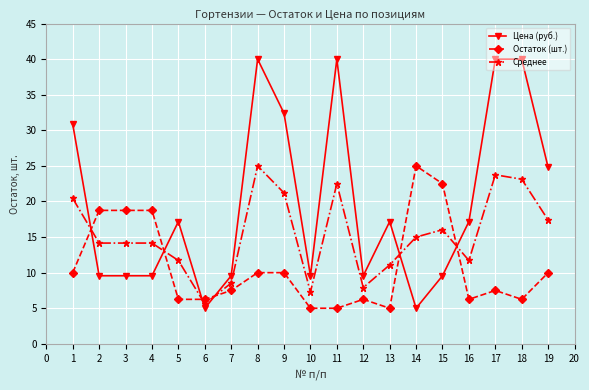

What is the maximum value for Среднее?

25.0